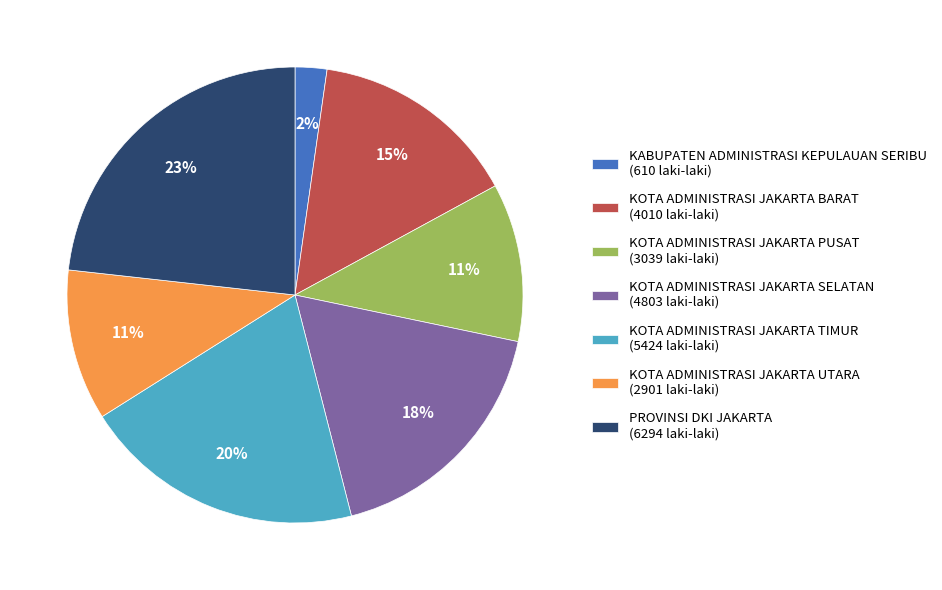

To the nearest percent, what is the difference between the largest and smallest slice percentages?

21%